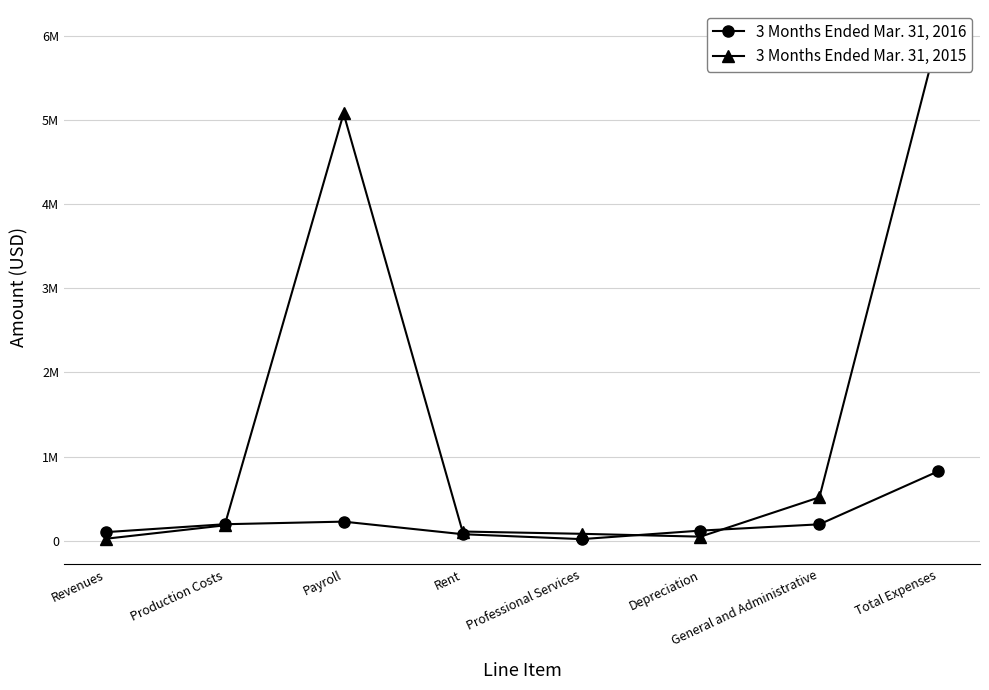

Which category has the lowest value in the 3 Months Ended Mar. 31, 2015 series?

Revenues